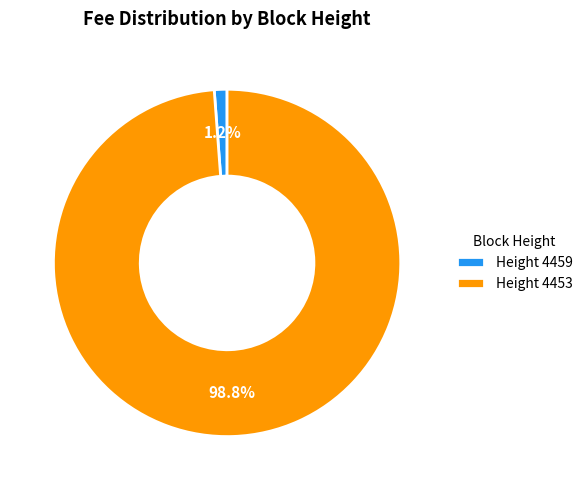

Which slice represents more than half of the pie?

Height 4453